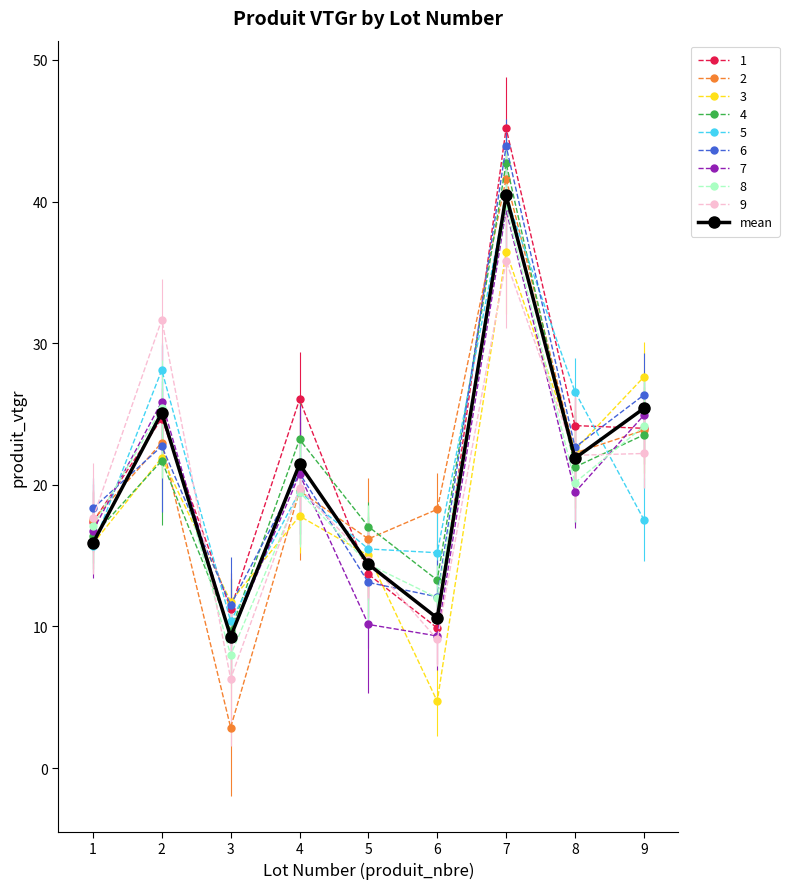

True or false: 8 has more than 2 interior local peaks.

True